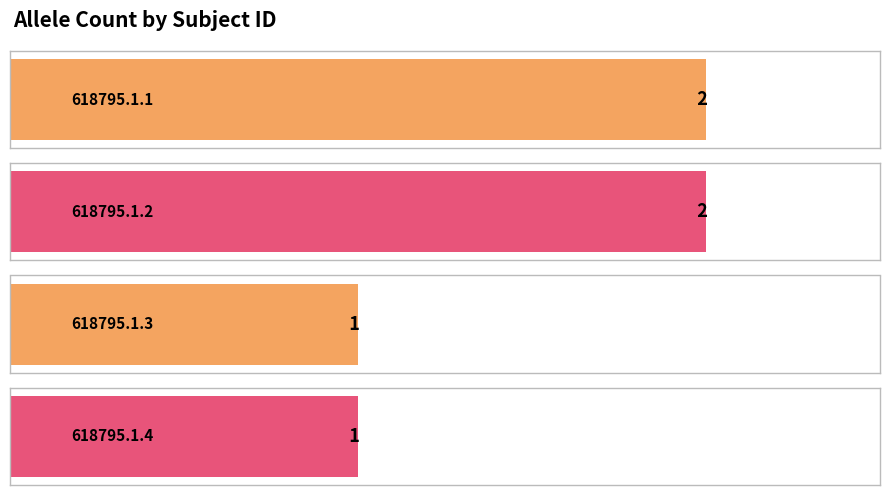

Reading right to left, extract all data points from this chart.

618795.1.4=1	618795.1.3=1	618795.1.2=2	618795.1.1=2